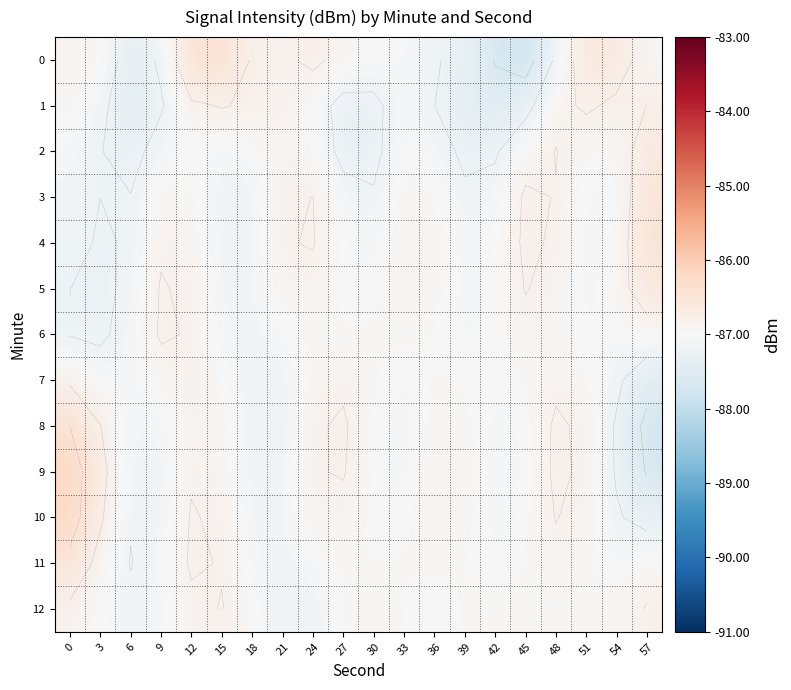

True or false: 8 has a value of -44.7 at 21.

False